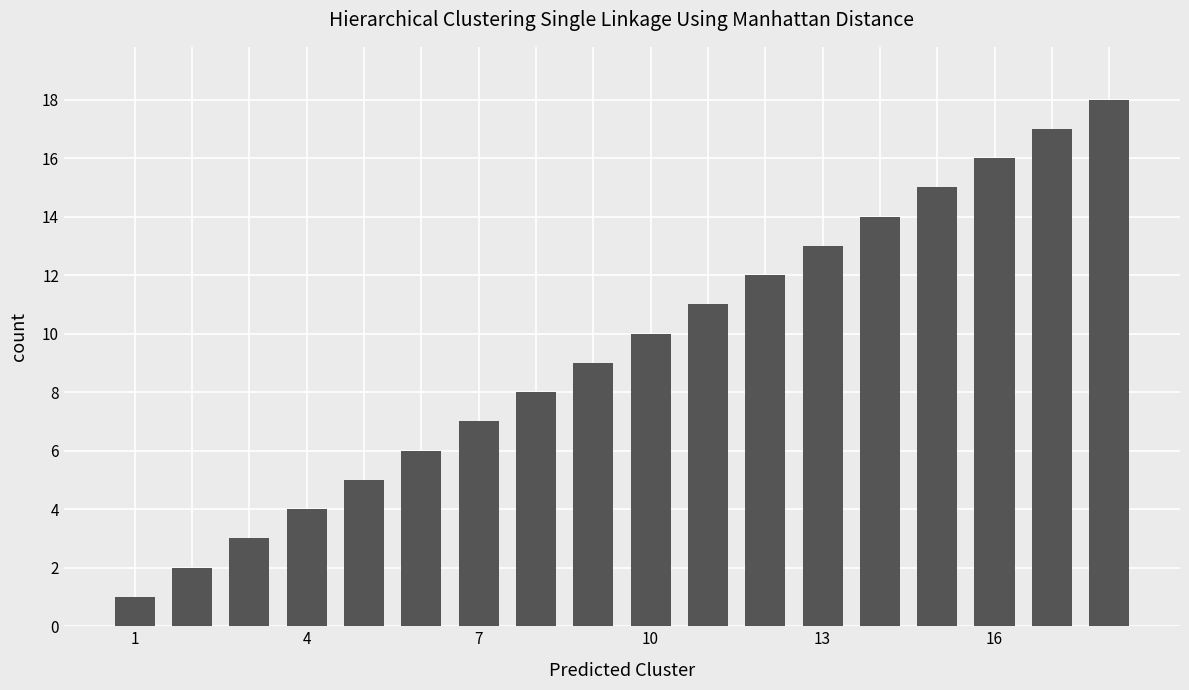

Reading left to right, what are all the values shown in this chart?

1	2	3	4	5	6	7	8	9	10	11	12	13	14	15	16	17	18